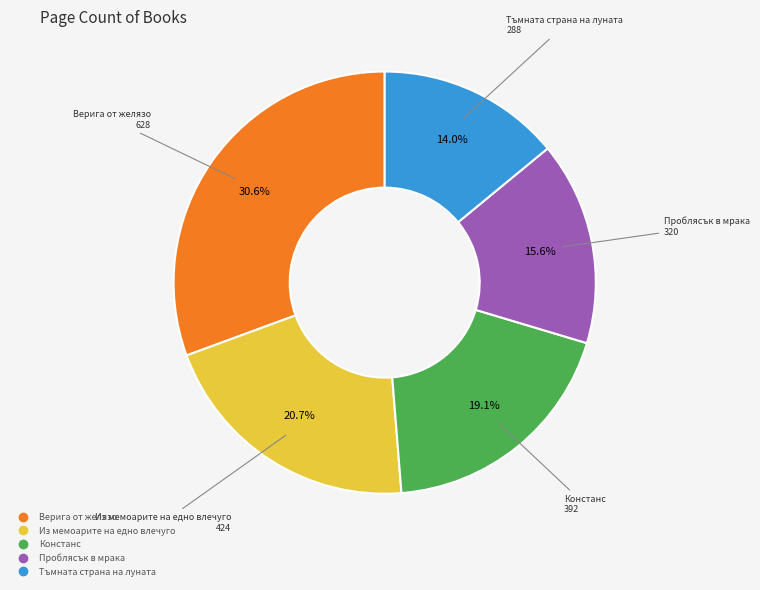

To the nearest percent, what portion does Констанс represent?

19%